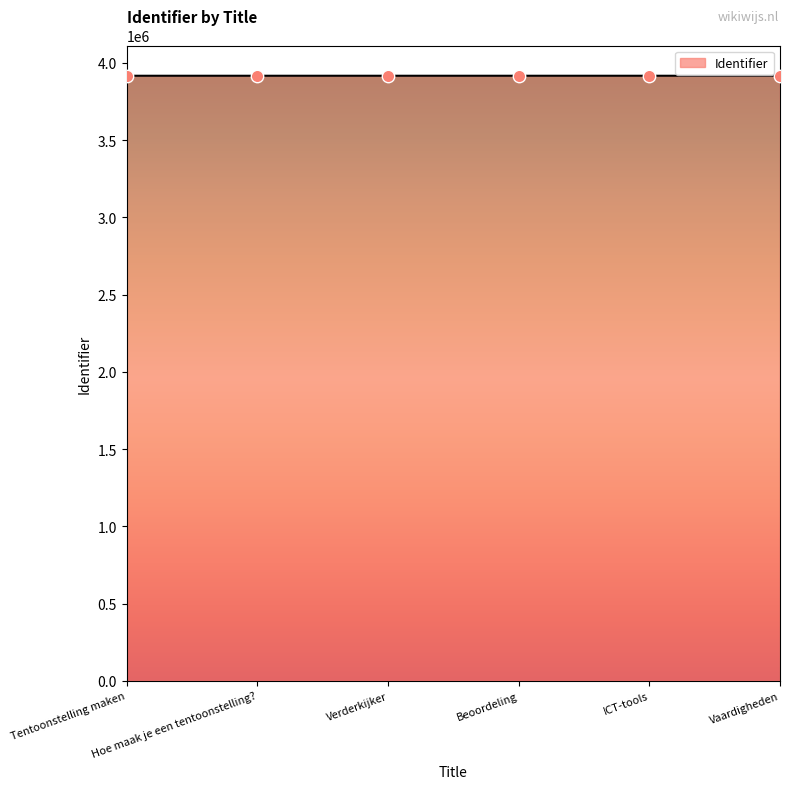

True or false: the data has more than 2 interior local peaks.

False